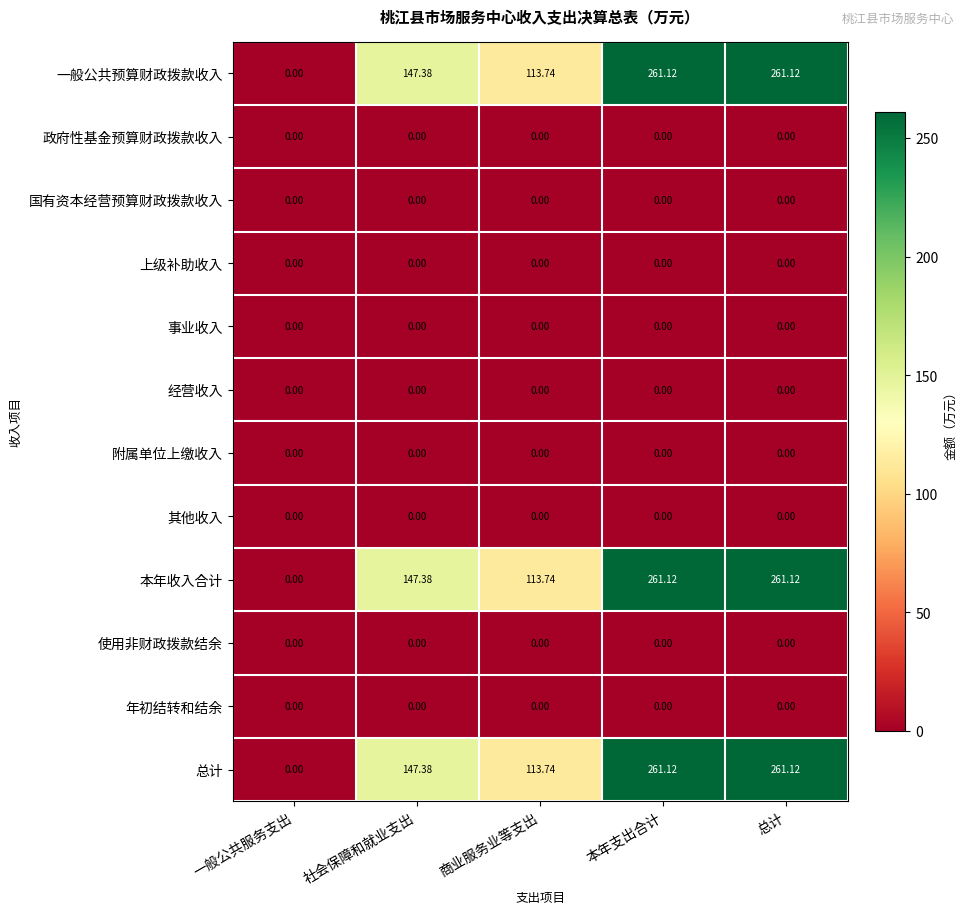

What is the total value across all series at 本年支出合计?

783.4